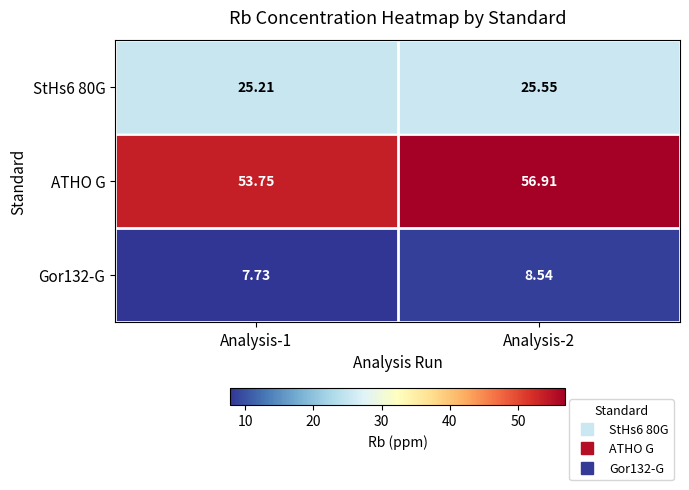

Is the value of Gor132-G at Analysis-1 greater than the value of StHs6 80G at Analysis-1?

No